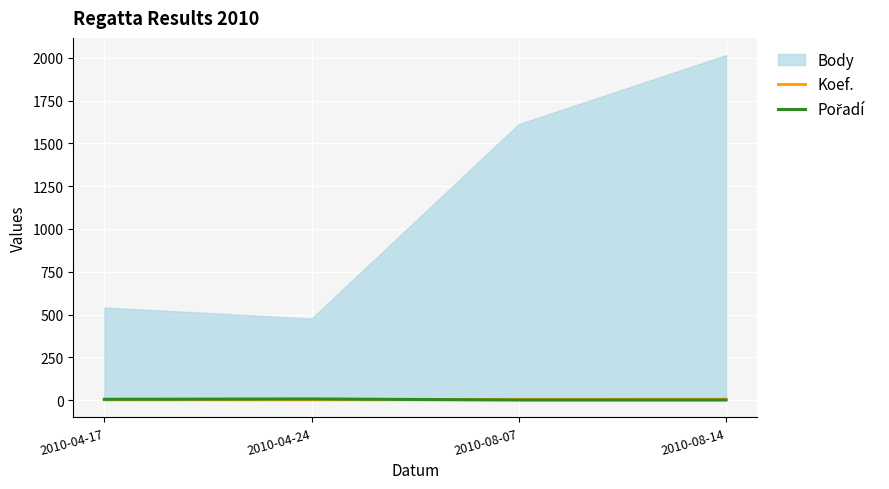

How many values in the Koef. series are below 4?

2